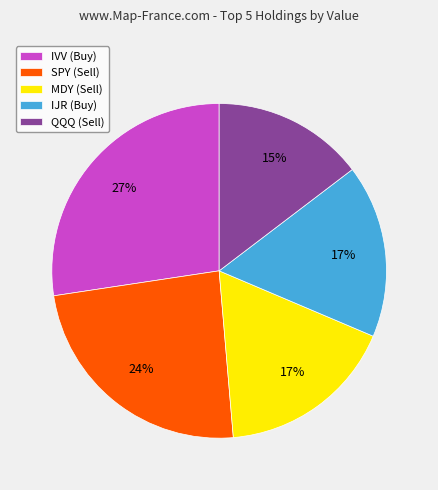

Does QQQ (Sell) account for over 50% of the chart?

No